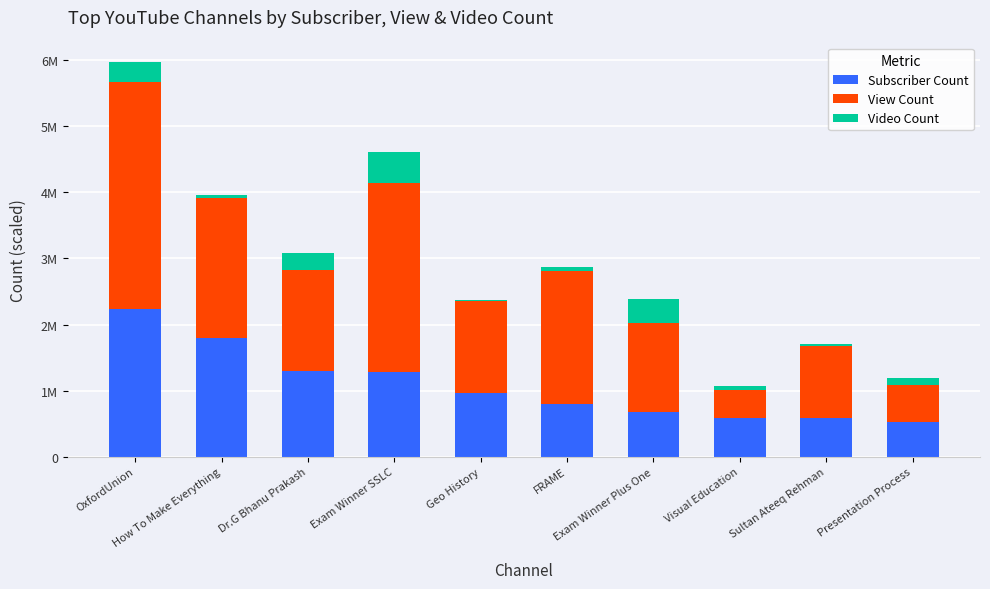

Which series has the largest total across all categories?

View Count